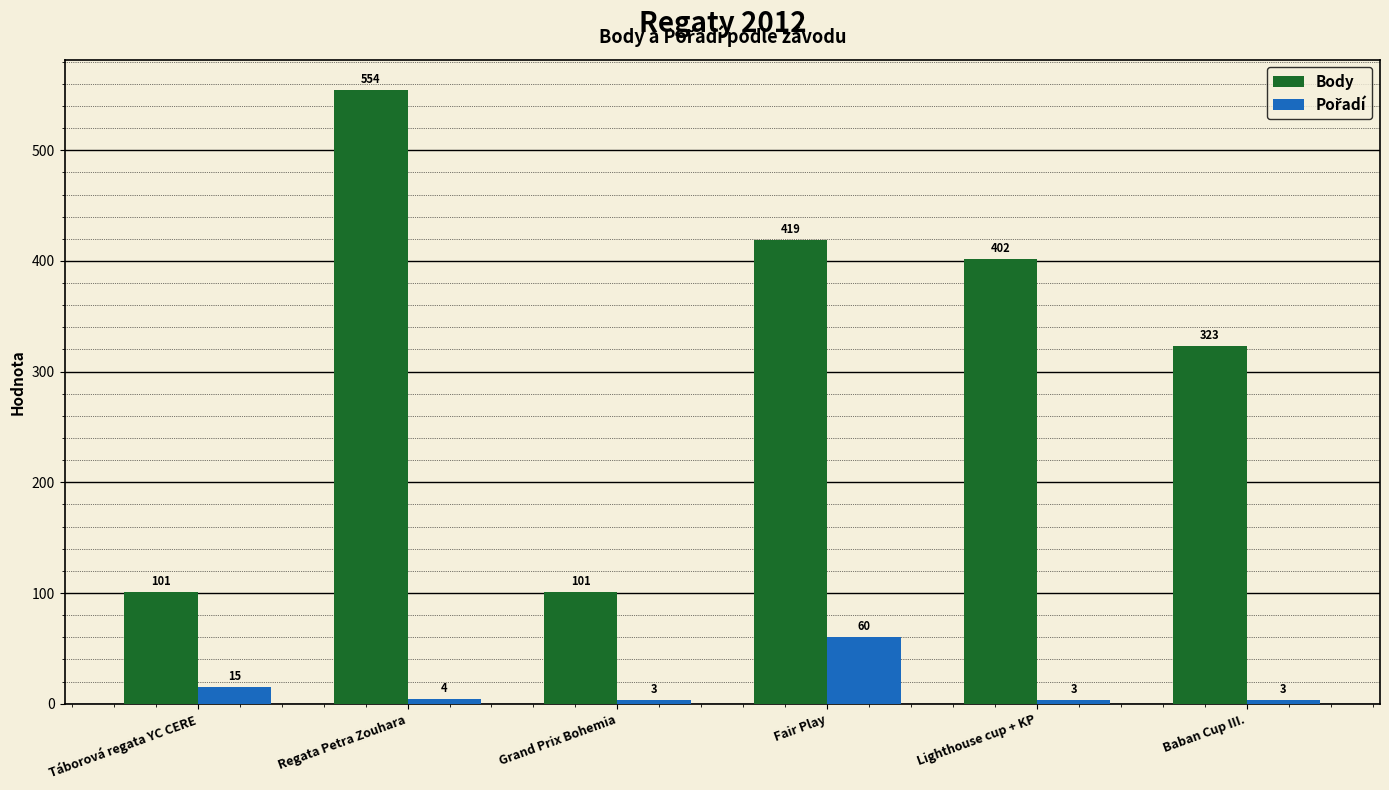

What is the total value across all series at Baban Cup III.?

326